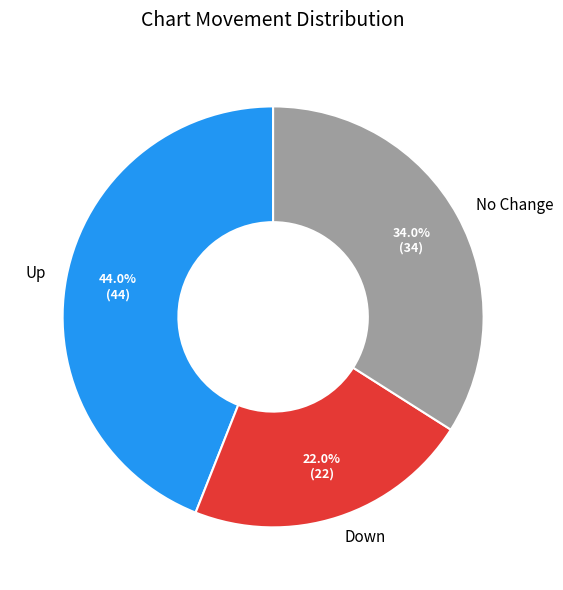

Count the number of slices in the pie.

3